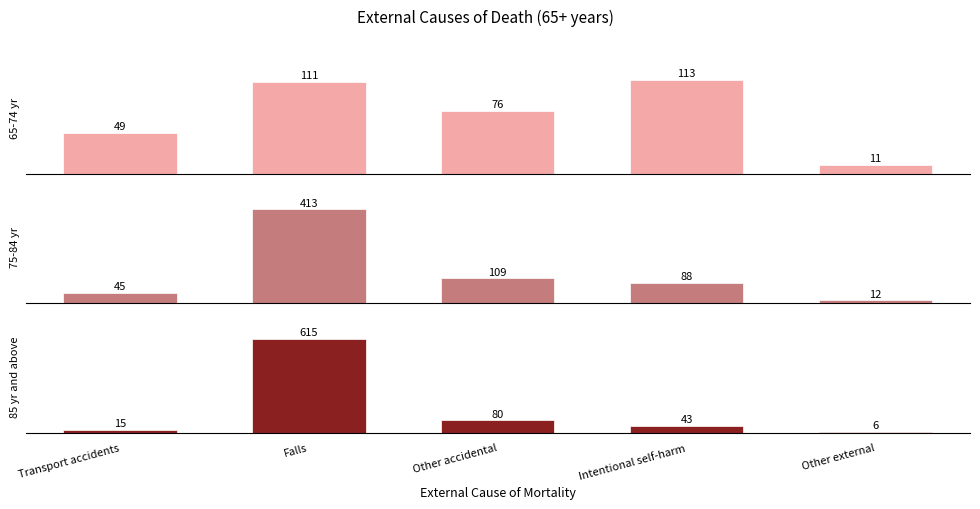

How many values in the 85 yr and above series are below 43?

2